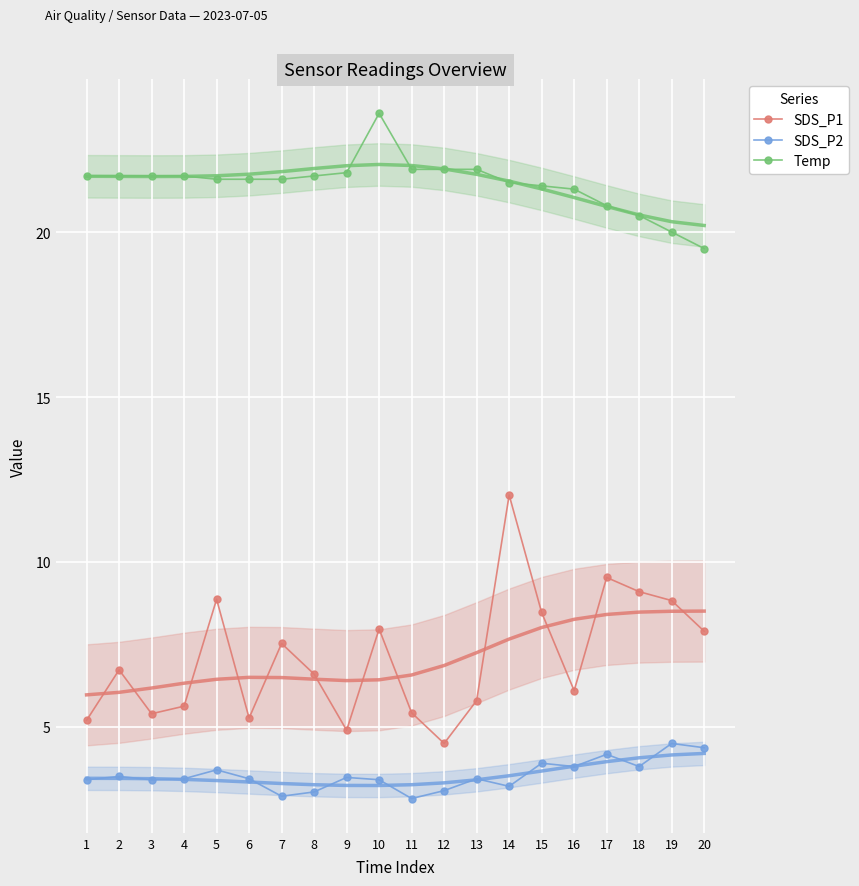

At 1, list the series in order from largest to smallest.

Temp, SDS_P1, SDS_P2